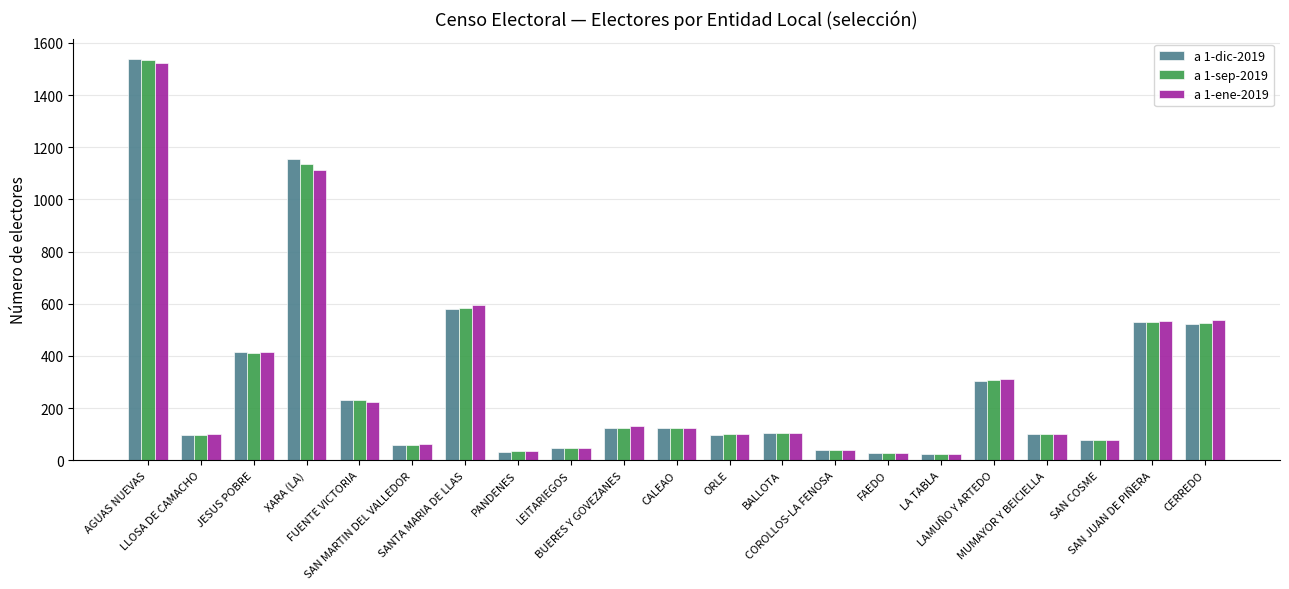

How many groups of bars are there?

21